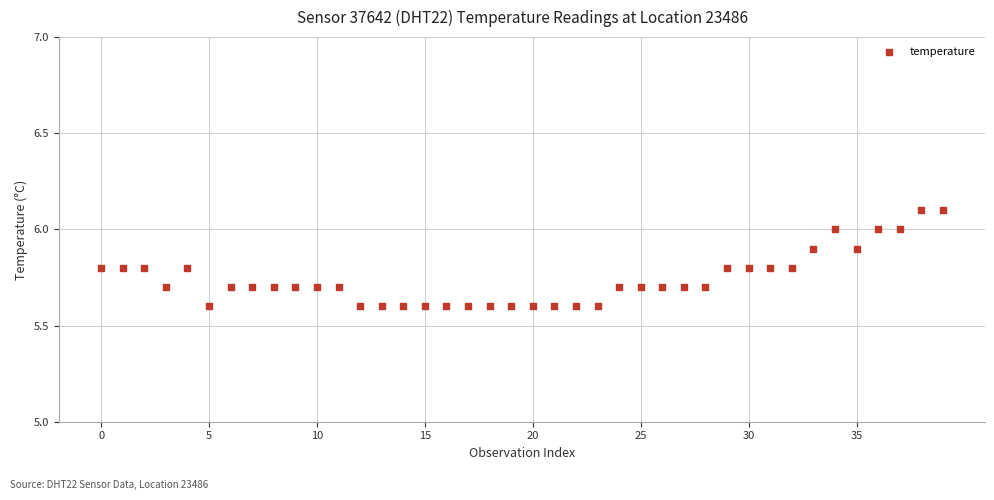

What is the range of Y values (max minus min)?

0.5